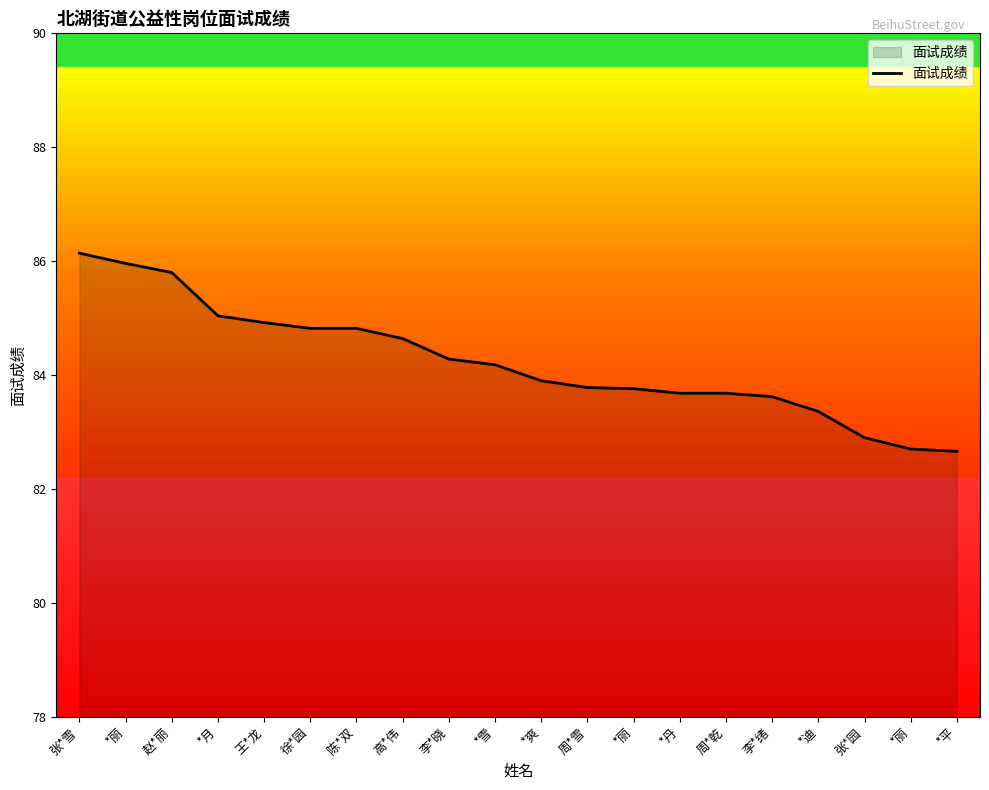

What is the approximate value at *丹?

83.7